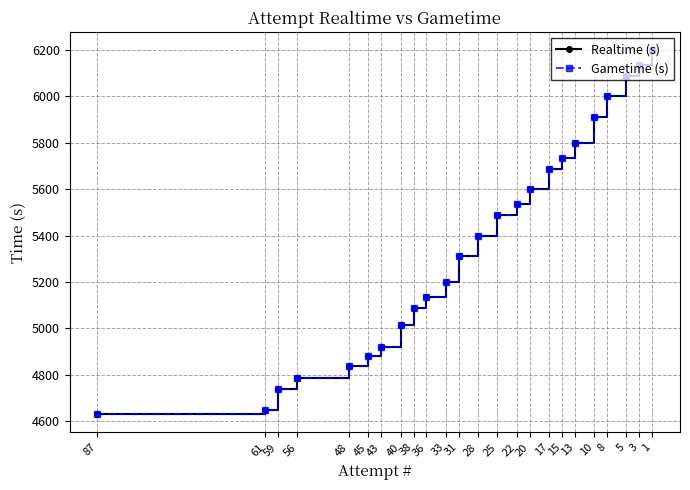

How many categories are shown in the chart?

24